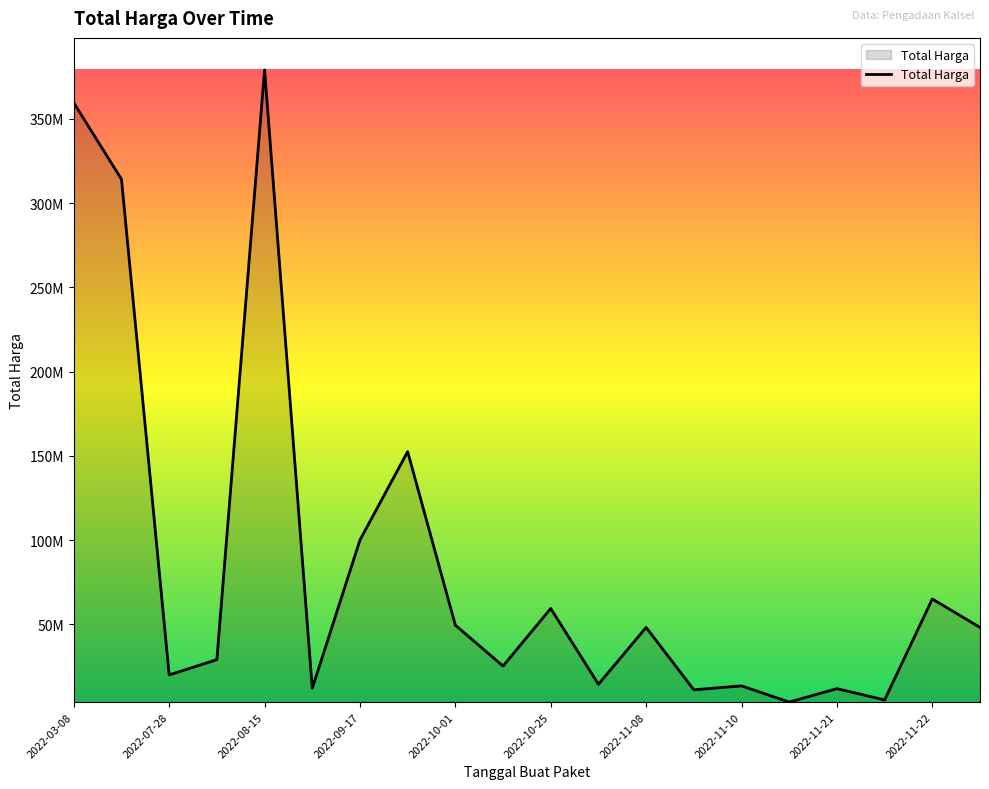

What is the minimum value shown in the chart?

3825000